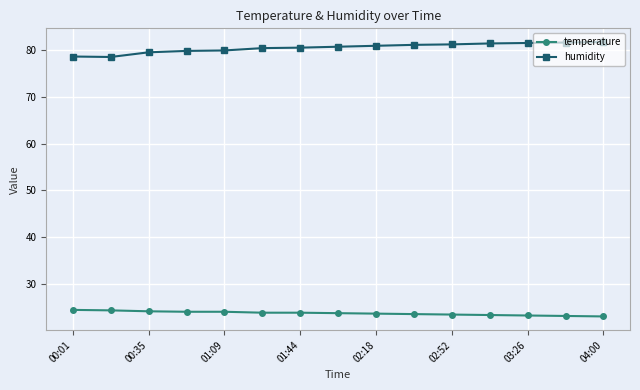

Which series has the largest total across all categories?

humidity